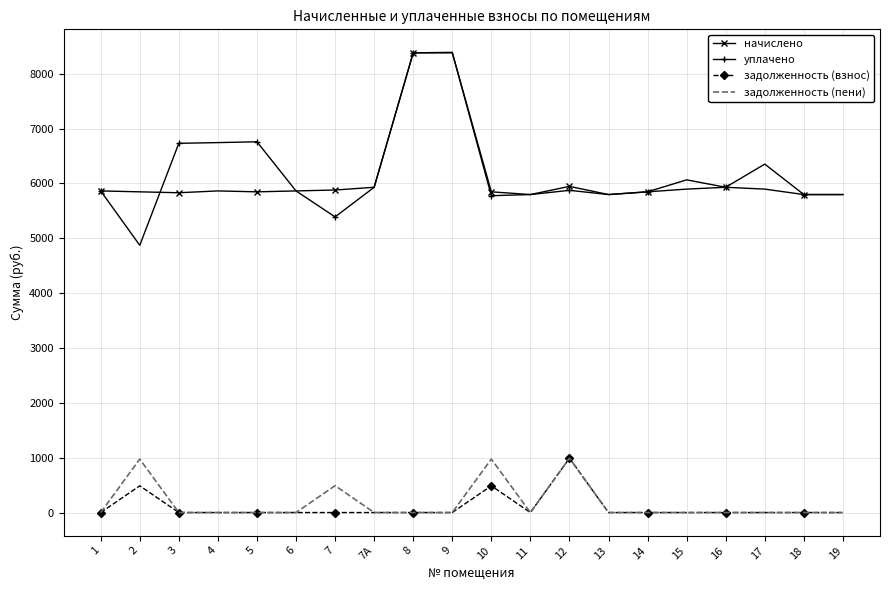

What is the average value of the задолженность (взнос) series?

98.3